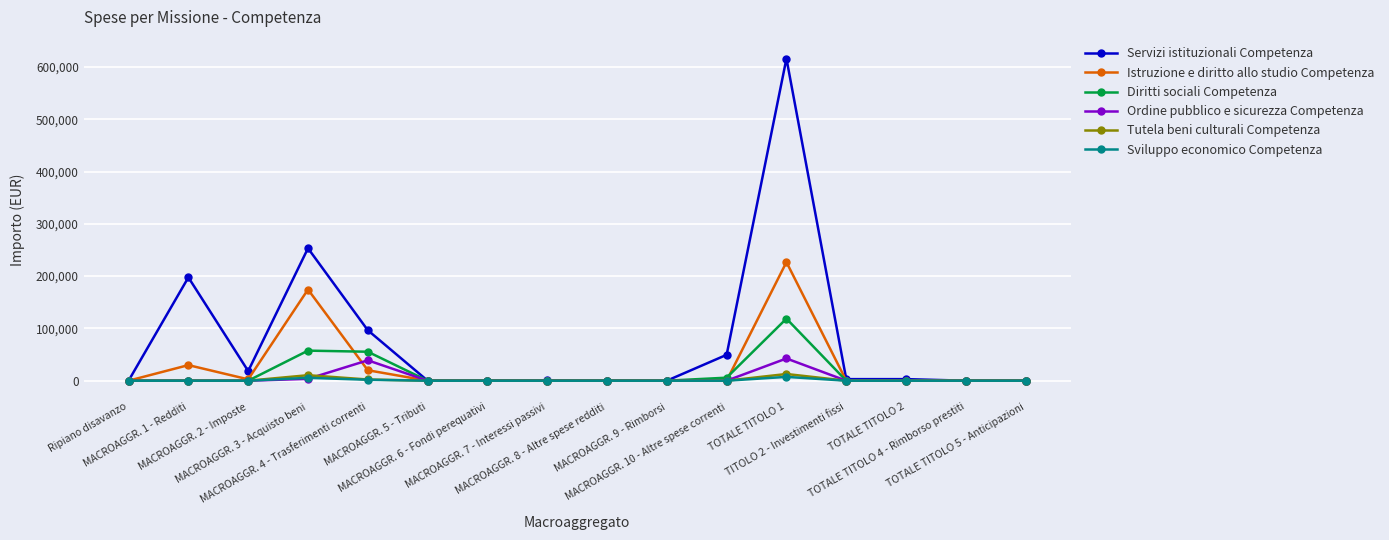

True or false: Servizi istituzionali Competenza has more than 0 interior local peaks.

True